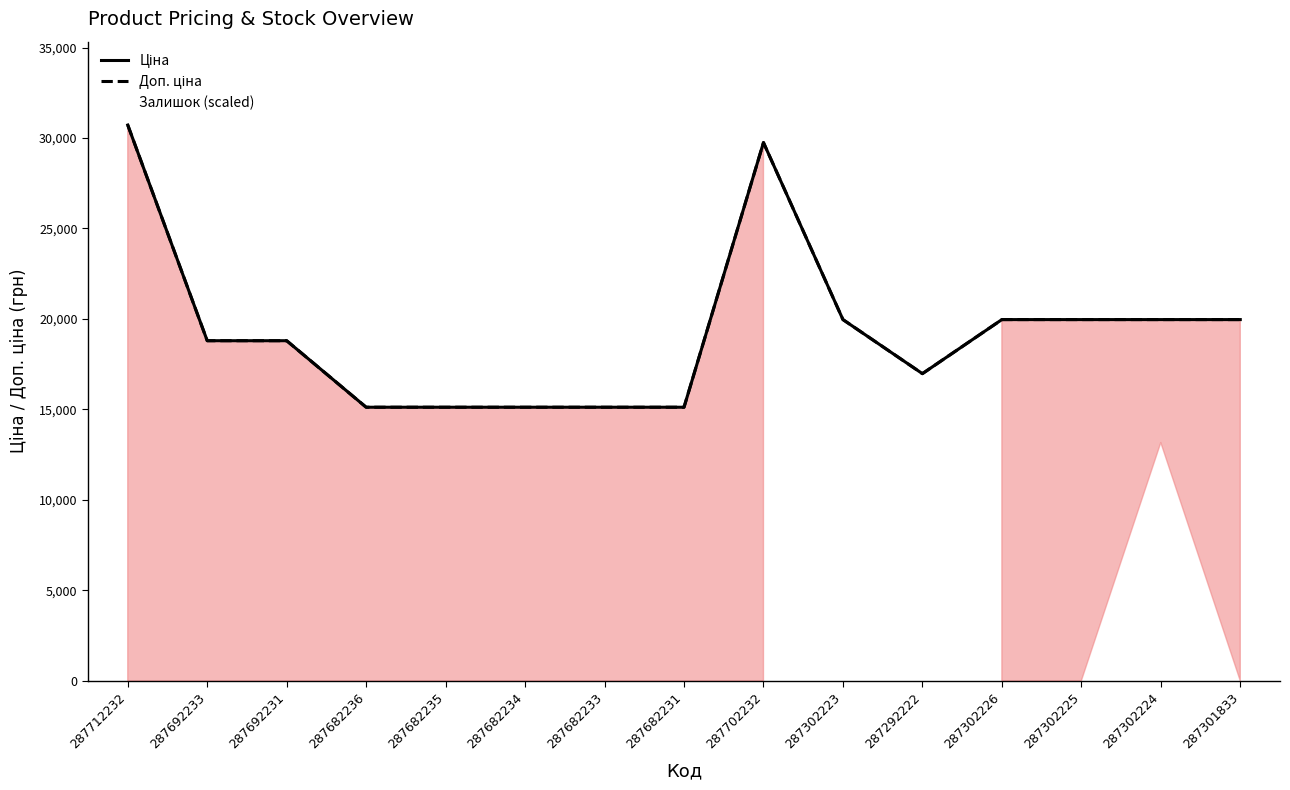

True or false: Ціна and Доп. ціна intersect in this chart.

False